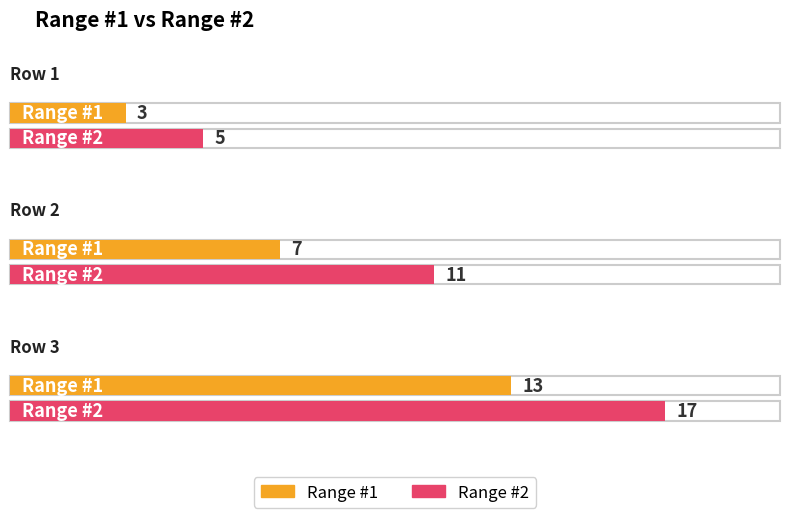

What is the value of the Range #1 bar at the 1st from the left?

3